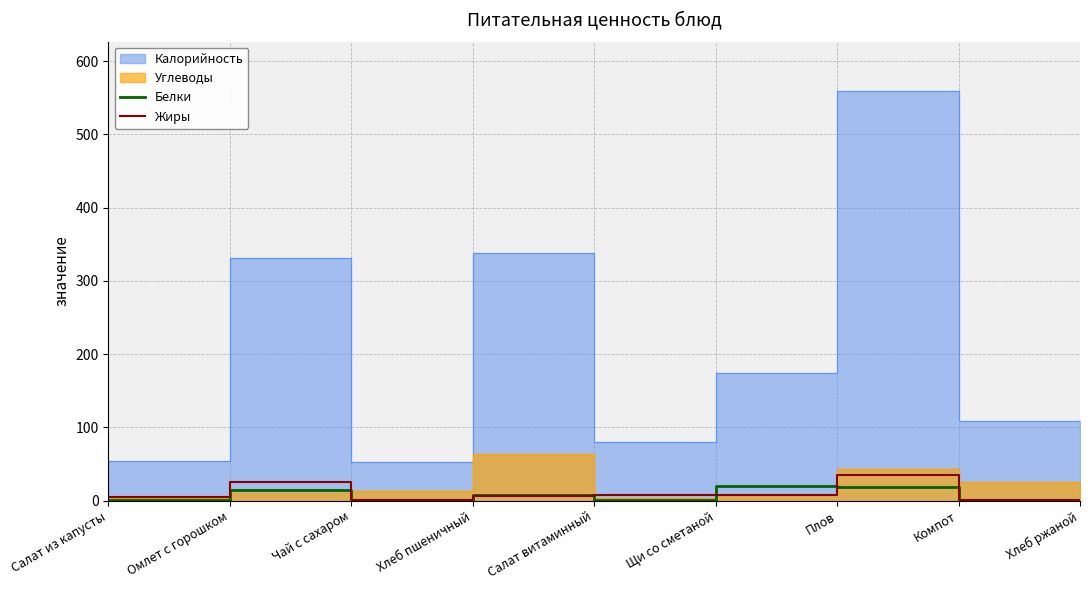

What is the sum of all Белки values?

63.5